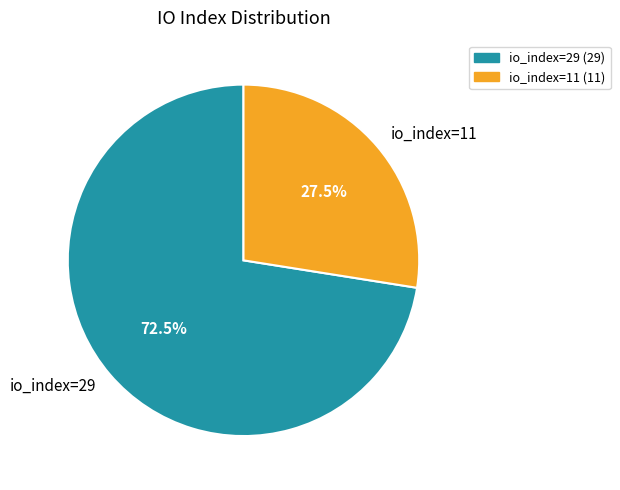

Which category has the smallest portion of the pie?

io_index=11